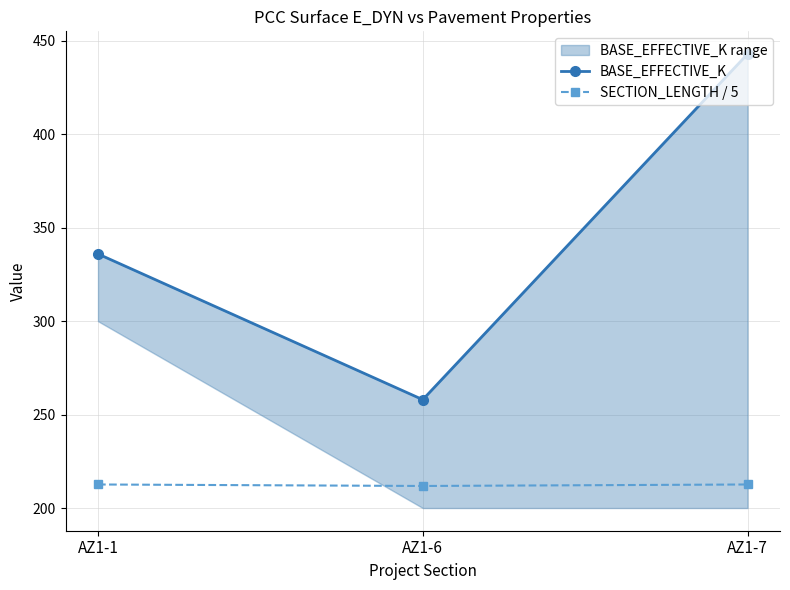

At which label does BASE_EFFECTIVE_K reach its minimum?

AZ1-6